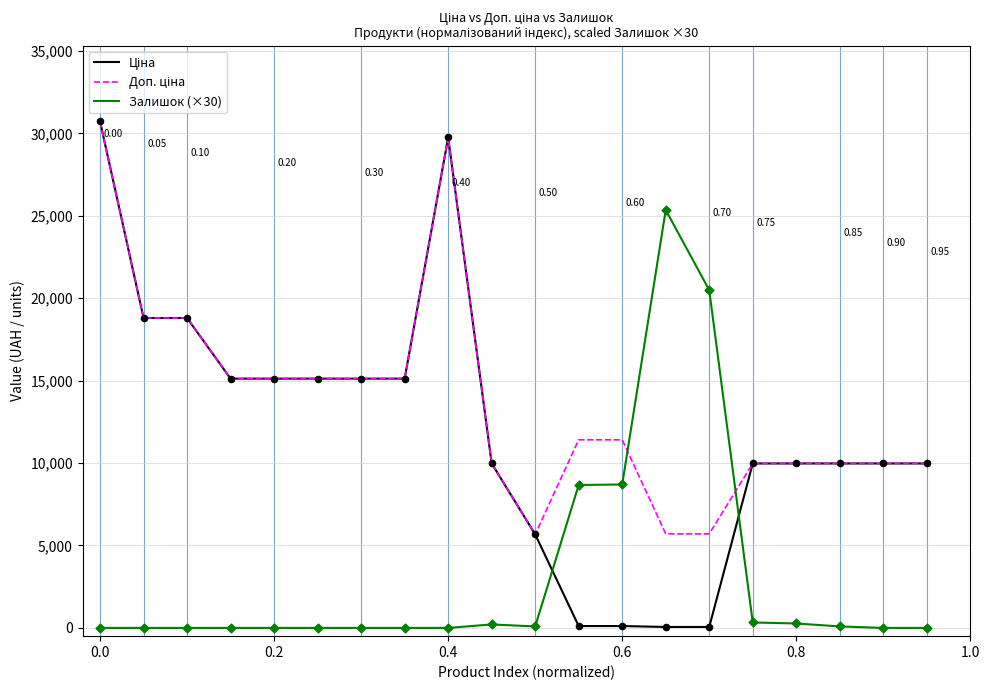

Is this an area chart (filled region under the line)?

No